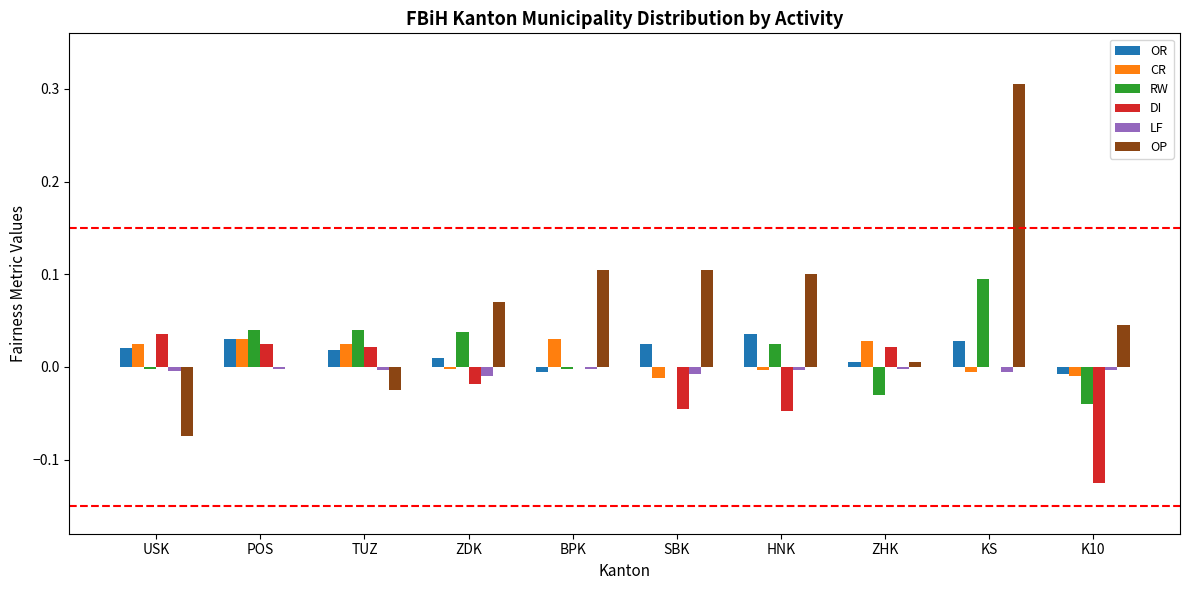

What is the maximum value shown in the chart?

0.3